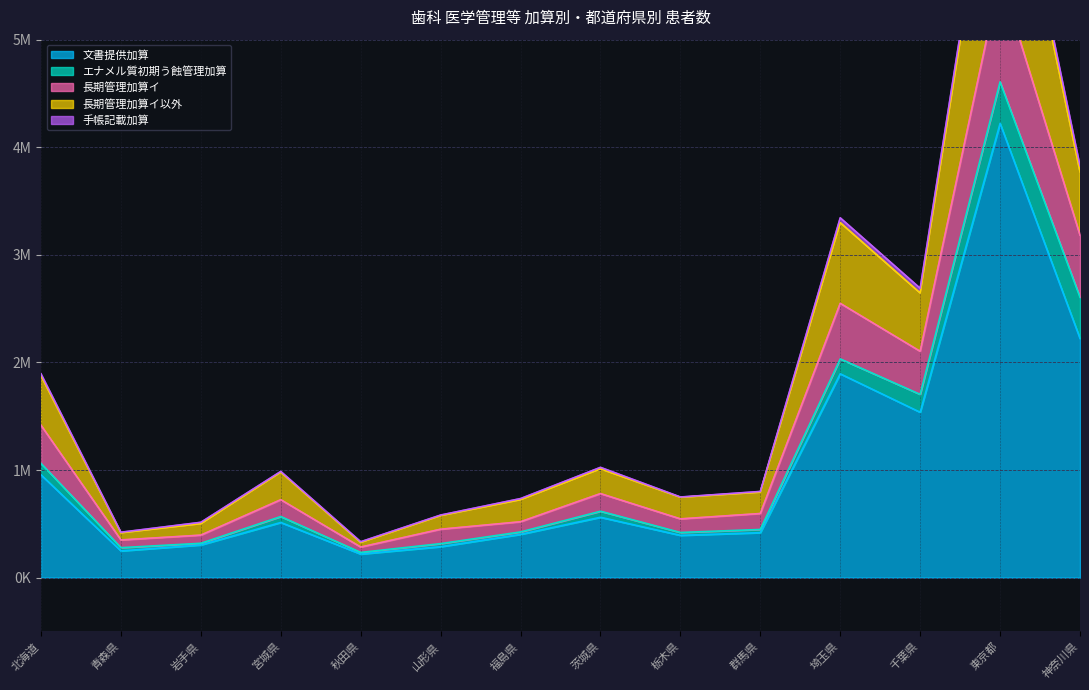

At which category does the chart reach its minimum across all series?

秋田県